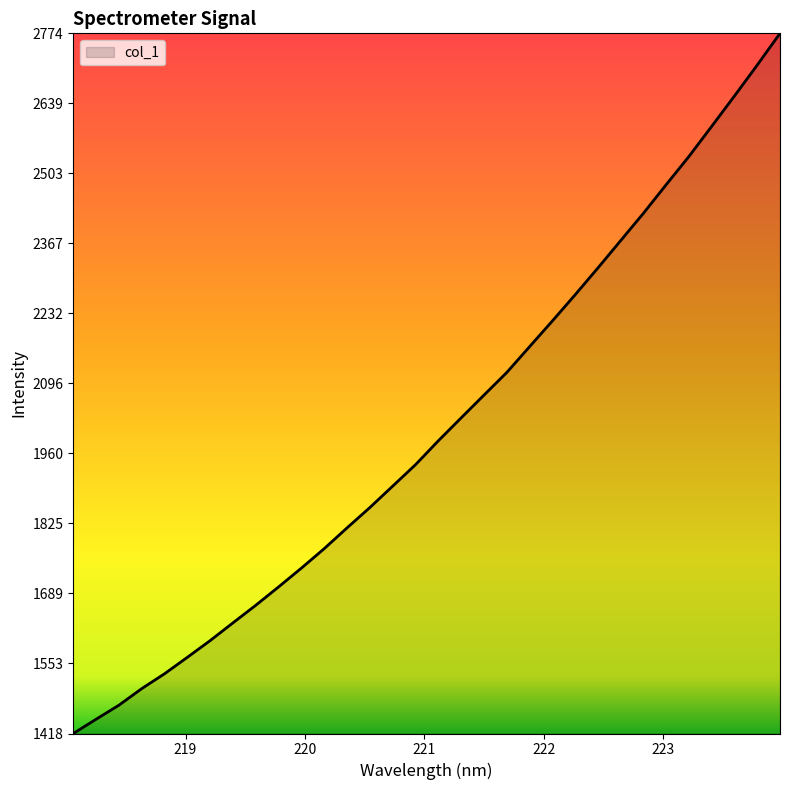

What is the difference between the second highest and second lowest values?

1267.8